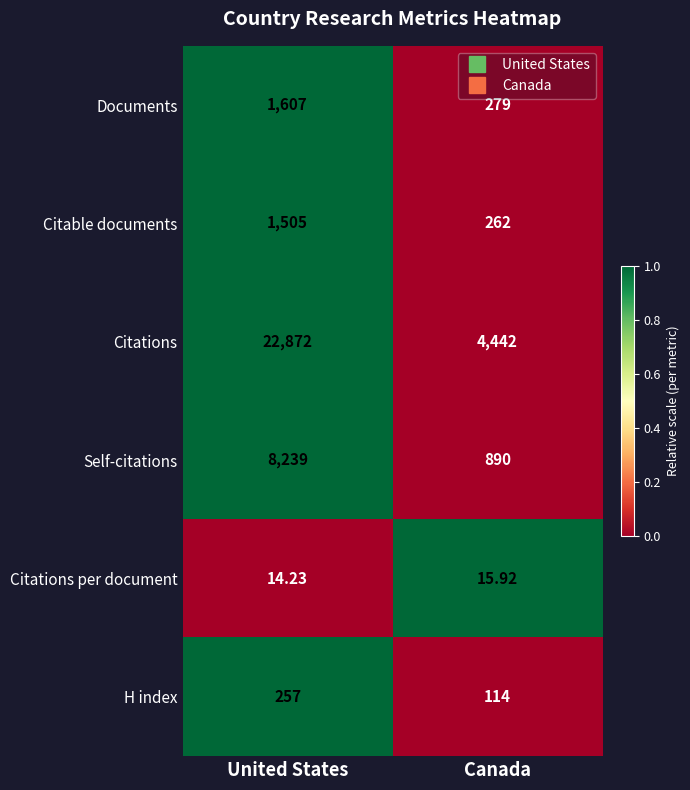

At which category is the sum across all series the highest?

United States